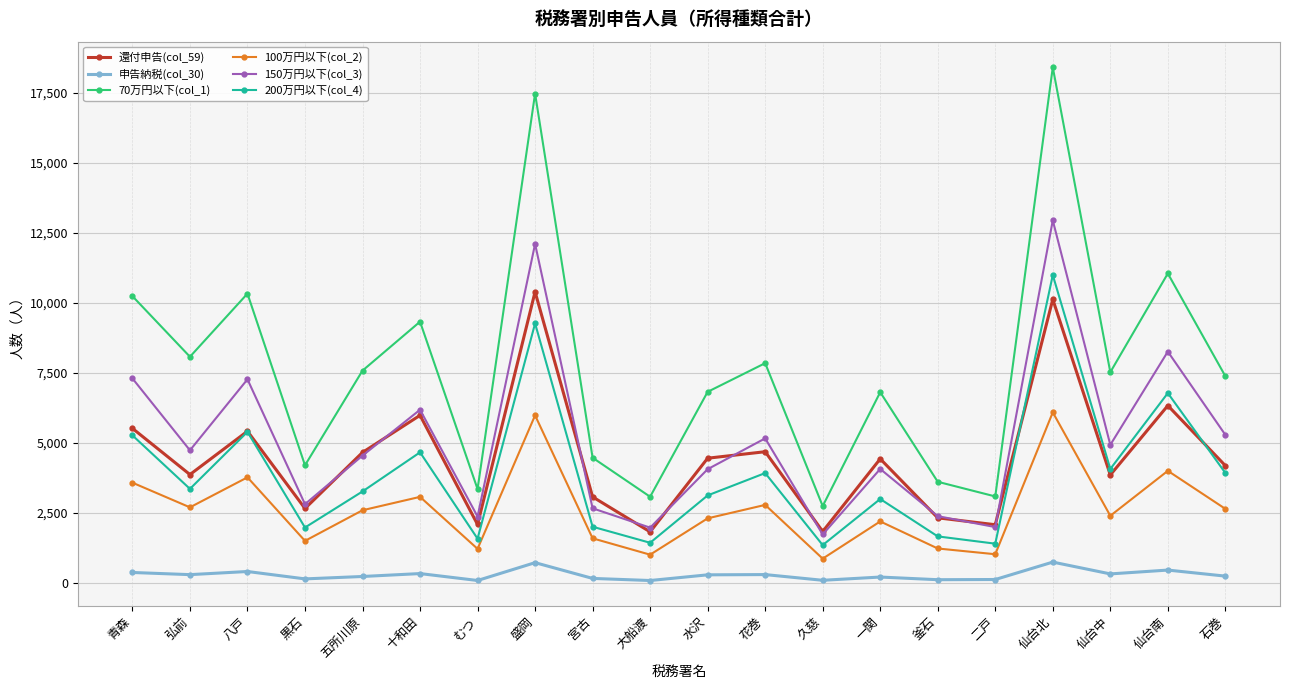

Is the value of 70万円以下(col_1) at 花巻 greater than the value of 150万円以下(col_3) at 黒石?

Yes